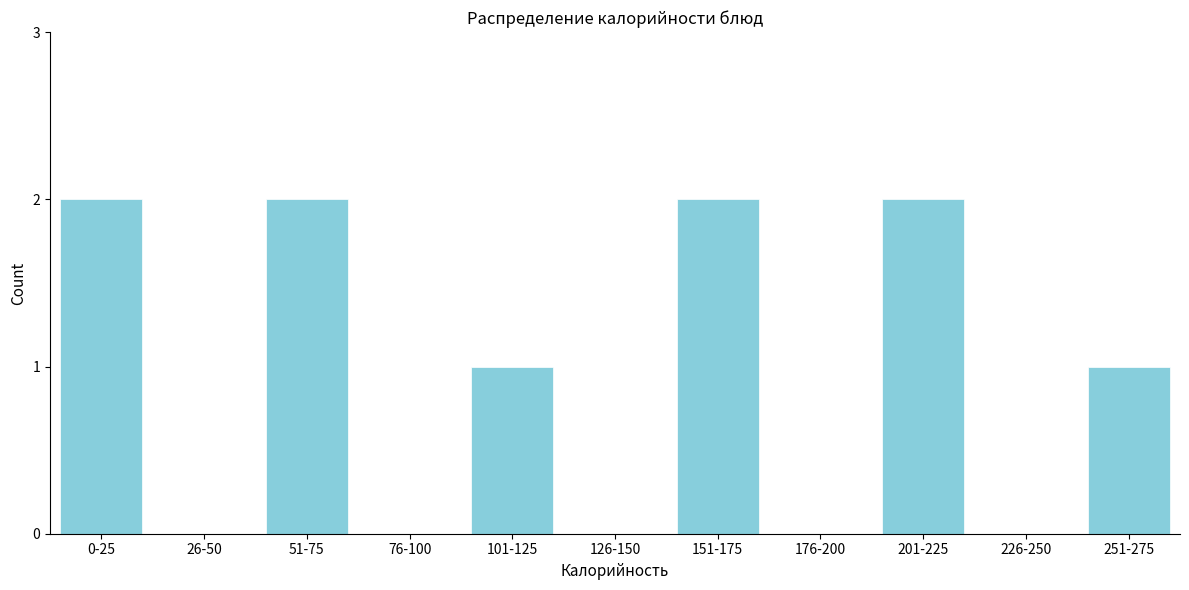

Reading left to right, transcribe all the data shown in this chart.

0-25=2	26-50=0	51-75=2	76-100=0	101-125=1	126-150=0	151-175=2	176-200=0	201-225=2	226-250=0	251-275=1